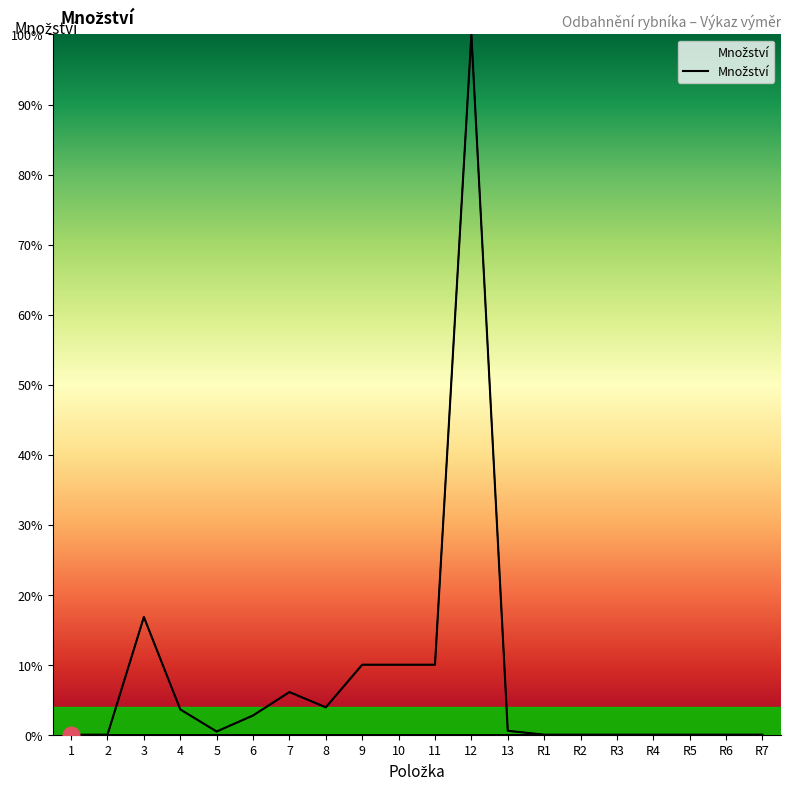

What is the maximum value shown in the chart?

100.0